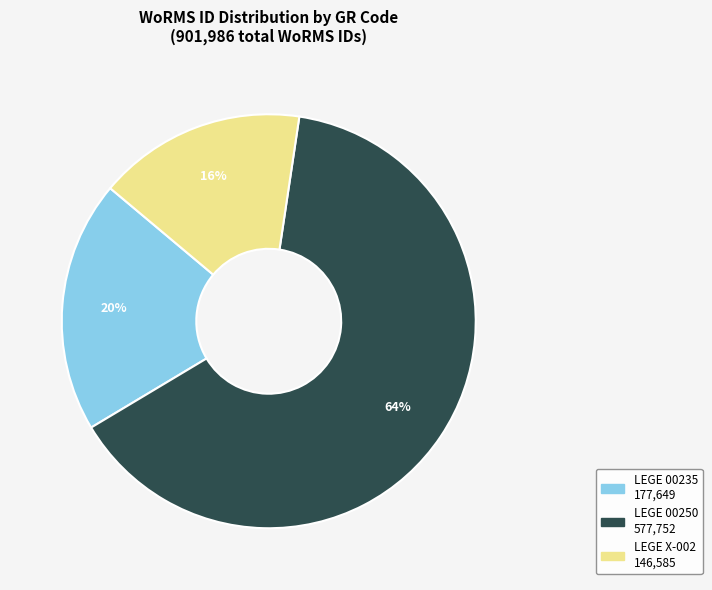

The LEGE X-002 slice represents 16% of the pie. True or false?

True